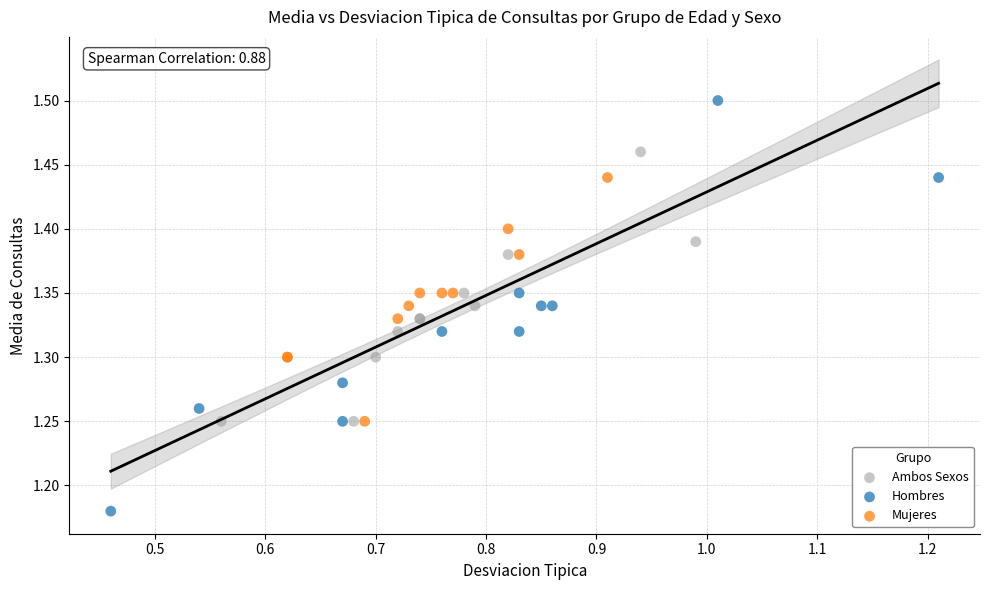

Which series contains the lowest Y value?

Hombres